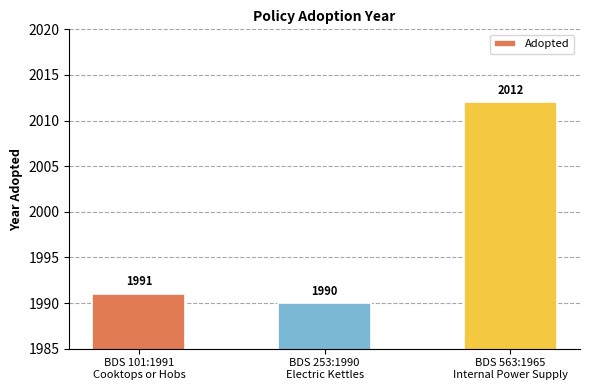

Are the bars grouped side by side (vs. stacked)?

No